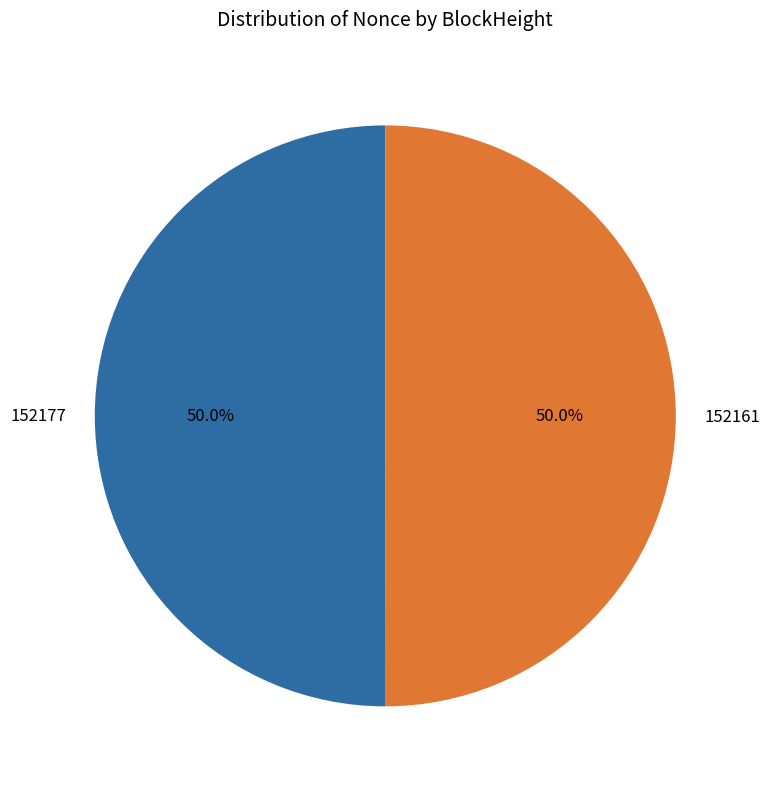

To the nearest percent, what is the difference between the largest and smallest slice percentages?

0%